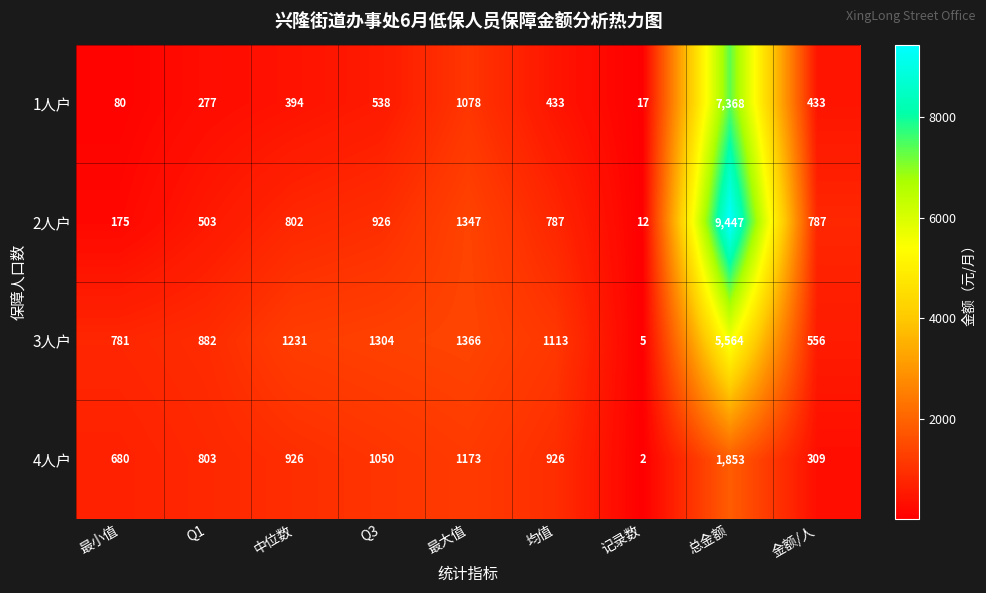

At which category is the sum across all series the highest?

总金额